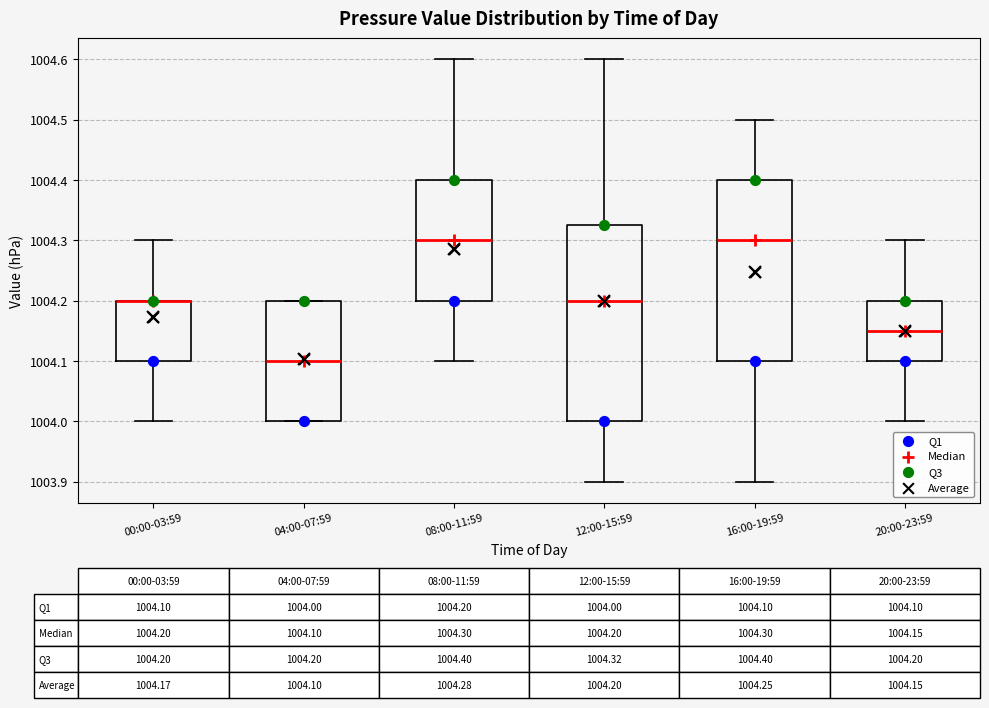

Which box is the tallest, from its lower edge to its upper edge?

12:00-15:59